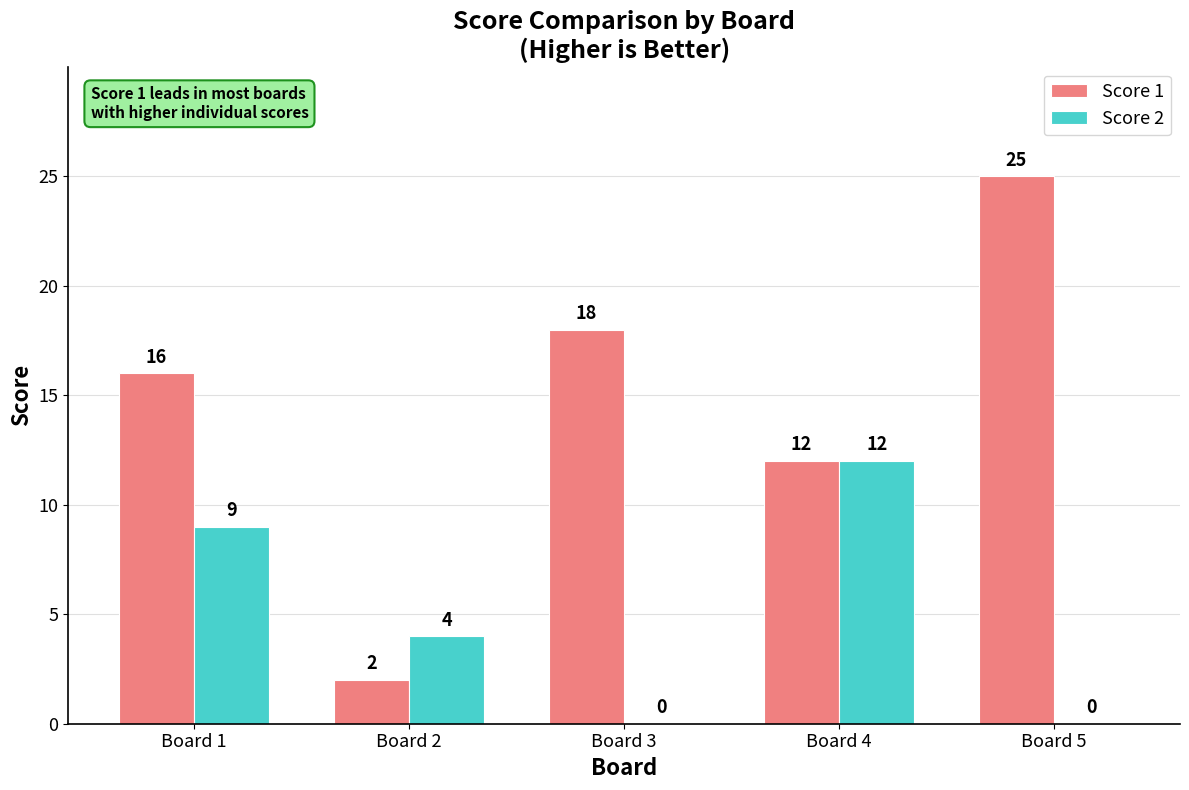

What is the greatest value displayed?

25